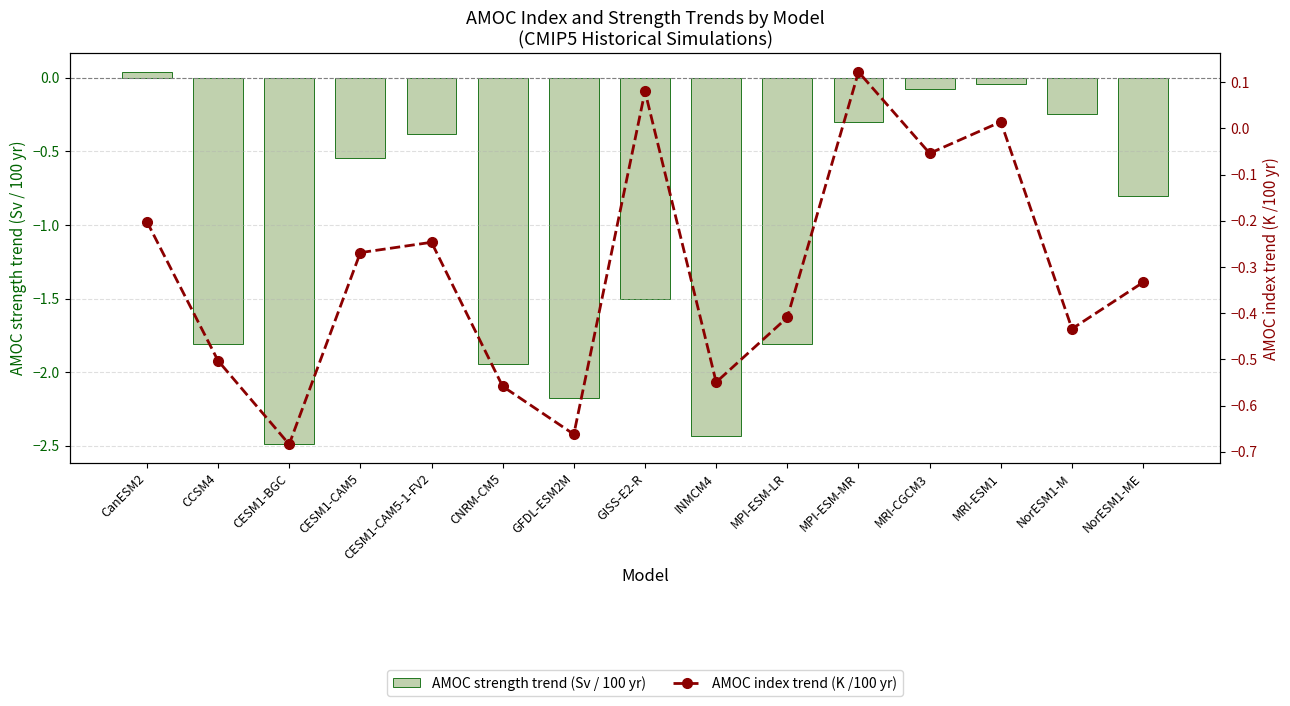

What is the lowest value of the AMOC index trend (K /100 yr) series?

-0.7